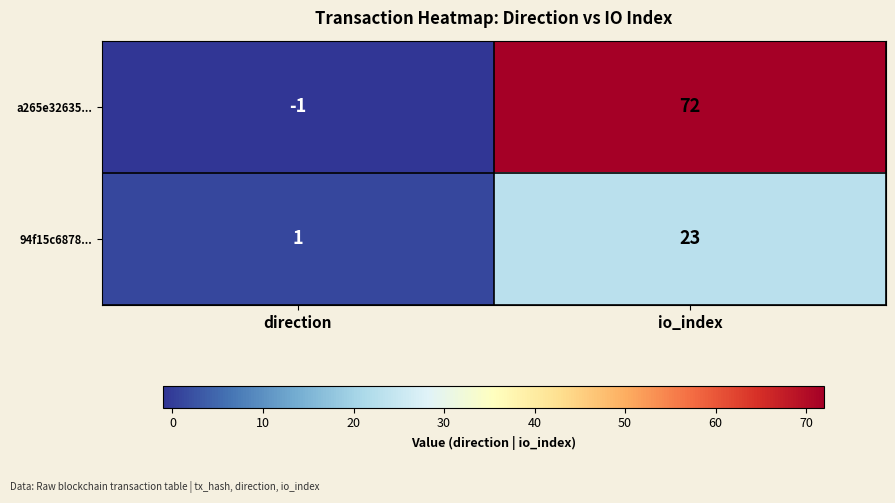

What is the average value of the 94f15c6878... series?

12